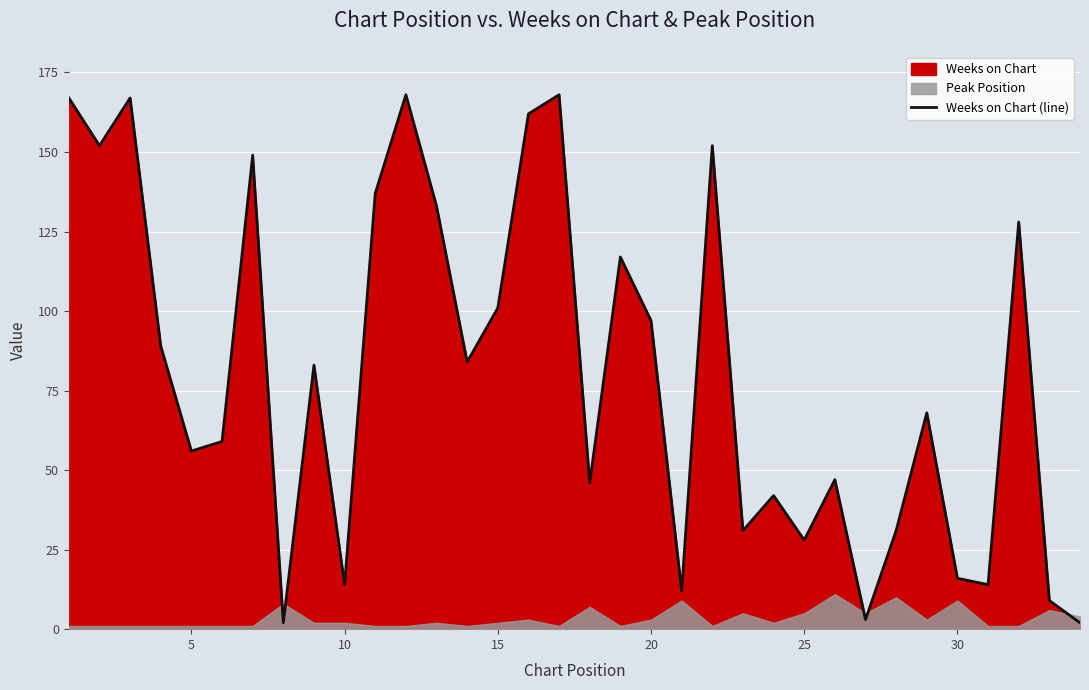

What is the difference between the second highest and second lowest values?

166